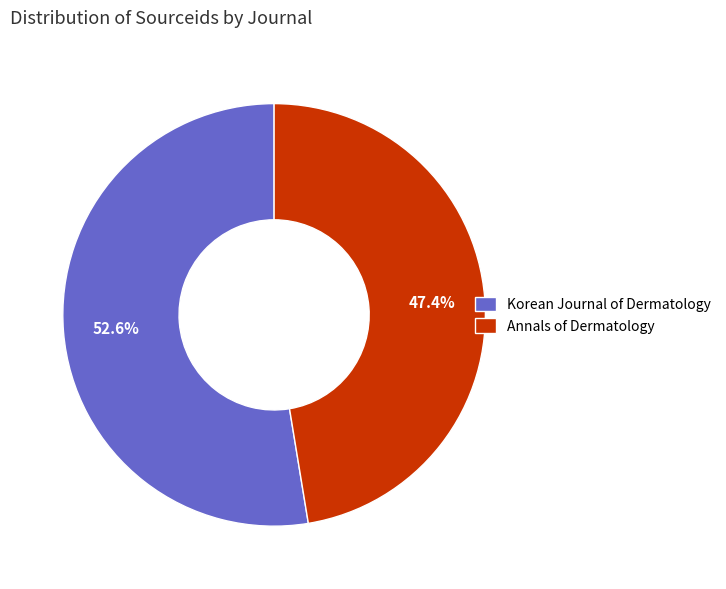

Does Annals of Dermatology account for over 50% of the chart?

No